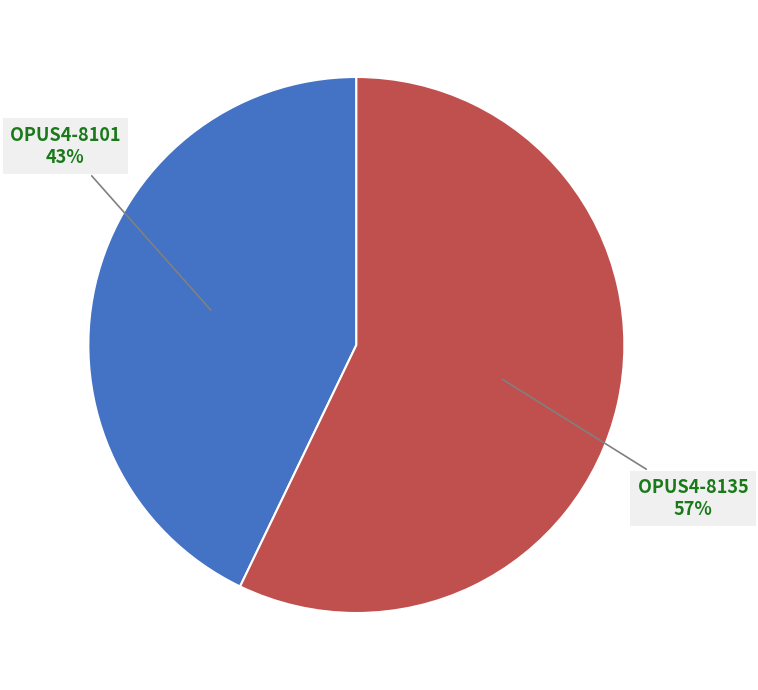

Is there any slice that represents more than half of the pie?

Yes